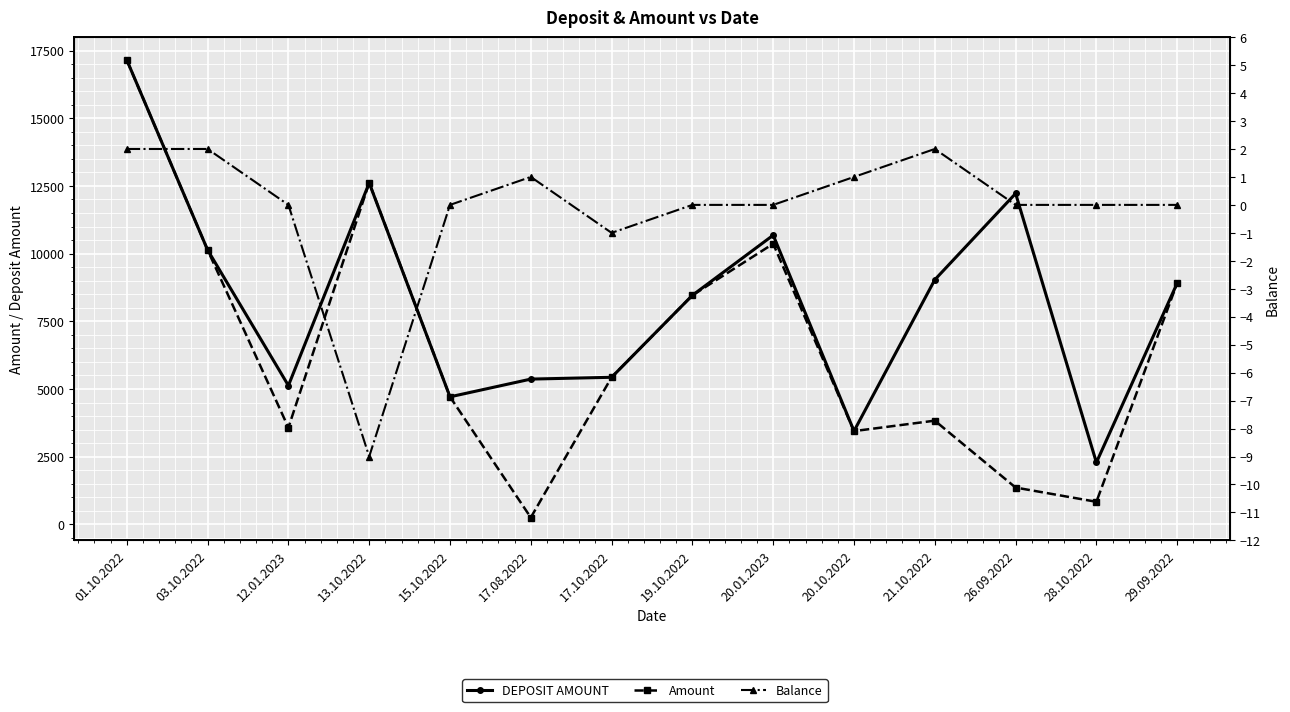

What is the difference between the Amount values at 15.10.2022 and 20.10.2022?

1266